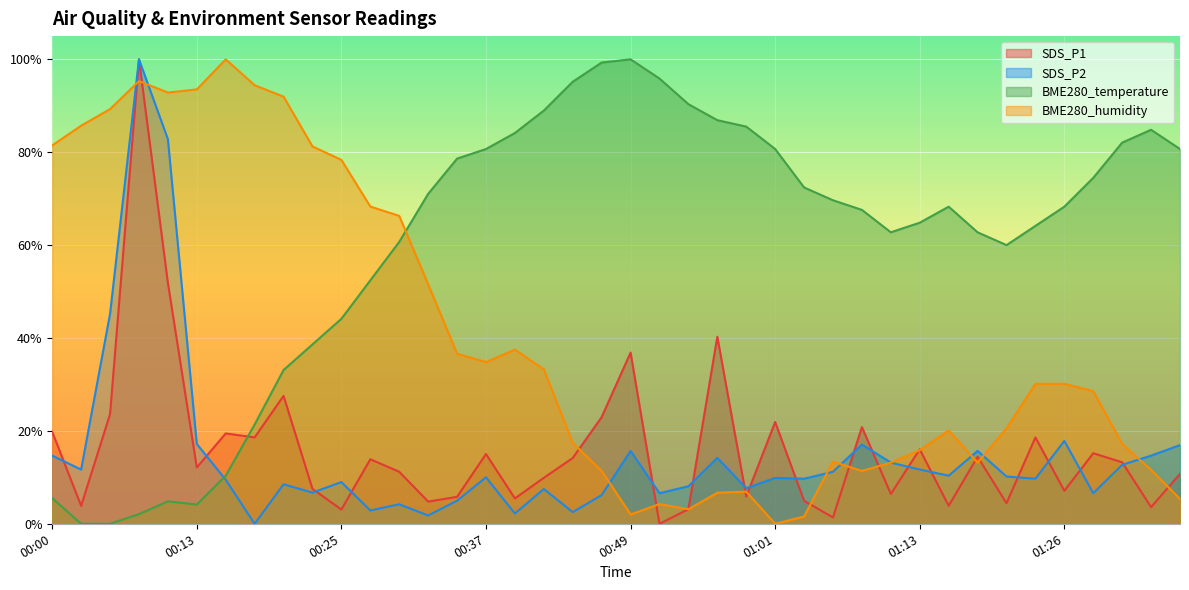

How many lines are shown in the chart?

4